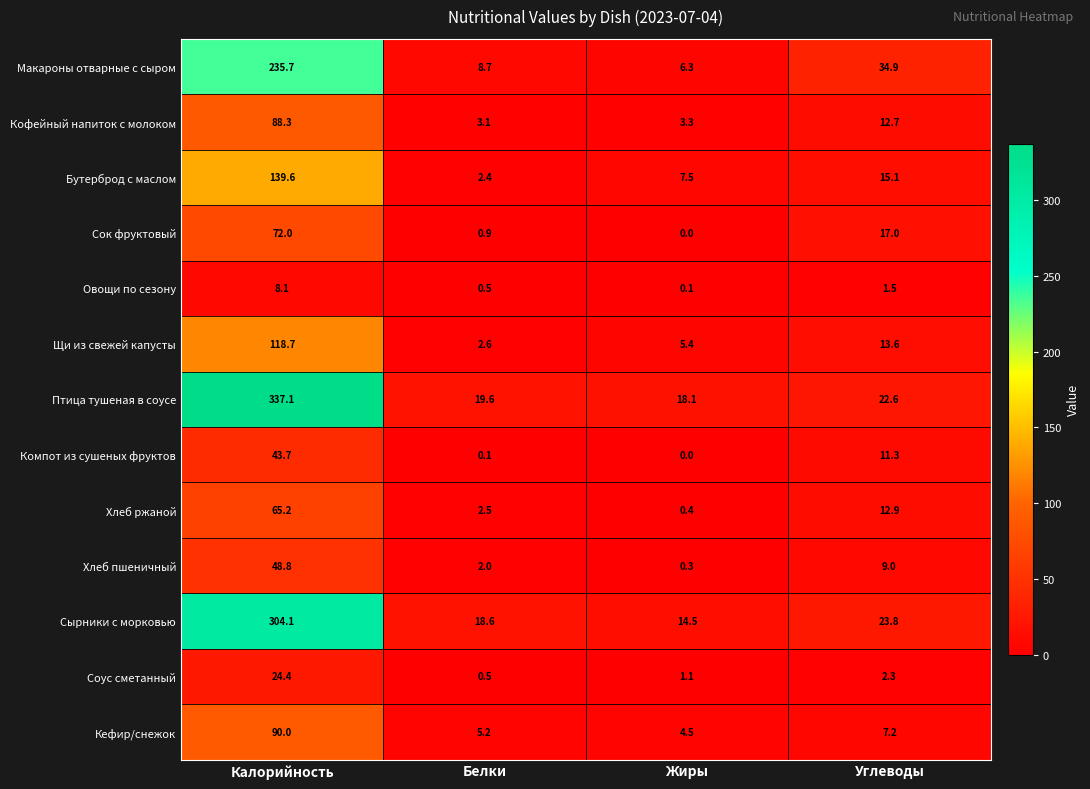

How many series are shown in this chart?

13